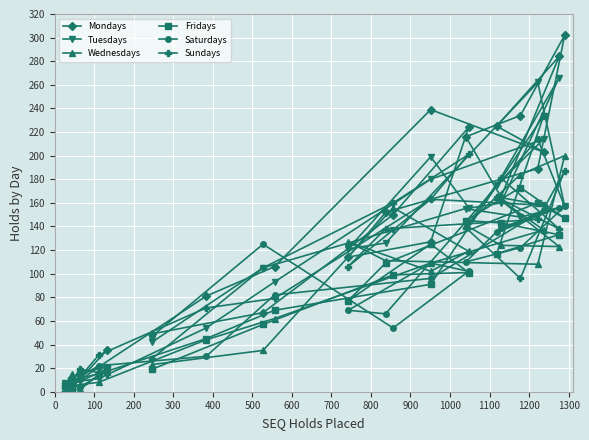

Which series has the widest spread of values?

Mondays